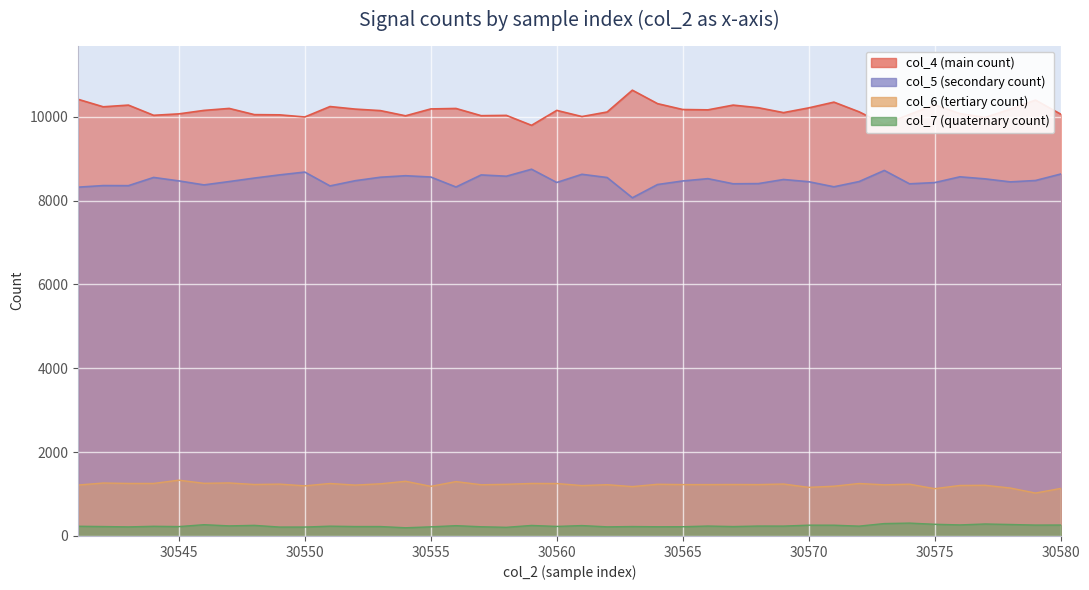

How many data points in col_7 are less than 235?

20